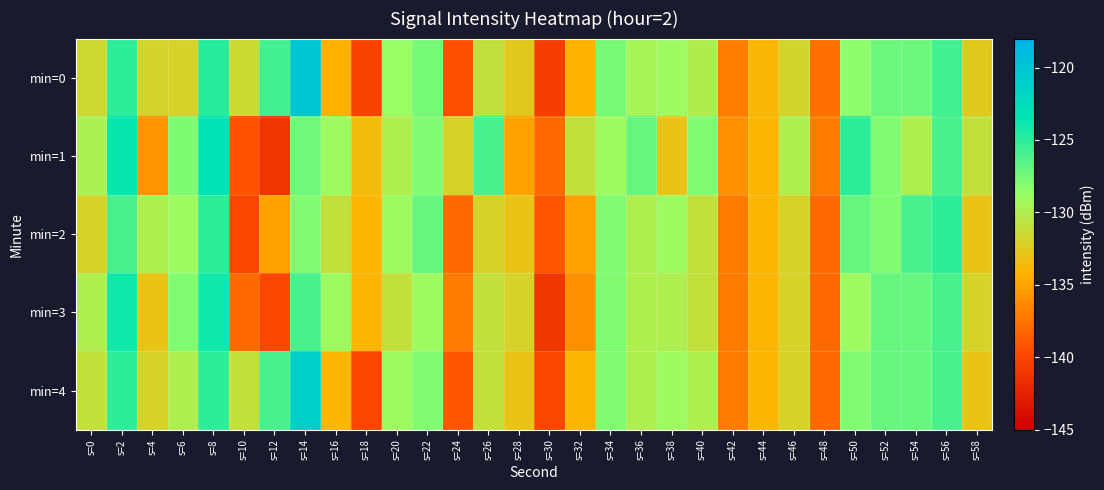

Reading left to right, list all the values displayed in this chart.

min=0: s=0=-131.5	s=2=-125.0	s=4=-131.8	s=6=-132.0	s=8=-124.8	s=10=-131.4	s=12=-125.7	s=14=-120.2	s=16=-134.3	s=18=-140.3	s=20=-128.8	s=22=-127.5	s=24=-139.4	s=26=-130.9	s=28=-132.6	s=30=-140.5	s=32=-134.2	s=34=-127.6	s=36=-129.6	s=38=-129.0	s=40=-130.0	s=42=-137.0	s=44=-133.9	s=46=-131.7	s=48=-137.7	s=50=-128.4	s=52=-127.2	s=54=-127.3	s=56=-125.7	s=58=-132.6
min=1: s=0=-129.8	s=2=-123.6	s=4=-135.8	s=6=-127.8	s=8=-123.2	s=10=-139.2	s=12=-141.1	s=14=-127.3	s=16=-129.0	s=18=-133.6	s=20=-130.0	s=22=-128.0	s=24=-132.0	s=26=-126.0	s=28=-135.0	s=30=-138.0	s=32=-131.0	s=34=-129.0	s=36=-127.0	s=38=-133.0	s=40=-128.0	s=42=-136.0	s=44=-134.0	s=46=-130.0	s=48=-137.0	s=50=-125.0	s=52=-128.0	s=54=-130.0	s=56=-126.0	s=58=-131.0
min=2: s=0=-132.0	s=2=-126.0	s=4=-130.0	s=6=-129.0	s=8=-125.0	s=10=-140.0	s=12=-135.0	s=14=-128.0	s=16=-131.0	s=18=-134.0	s=20=-129.0	s=22=-127.0	s=24=-138.0	s=26=-132.0	s=28=-133.0	s=30=-139.0	s=32=-135.0	s=34=-128.0	s=36=-130.0	s=38=-129.0	s=40=-131.0	s=42=-137.0	s=44=-134.0	s=46=-132.0	s=48=-138.0	s=50=-127.0	s=52=-128.0	s=54=-126.0	s=56=-125.0	s=58=-133.0
min=3: s=0=-130.0	s=2=-124.0	s=4=-133.0	s=6=-128.0	s=8=-124.0	s=10=-138.0	s=12=-140.0	s=14=-126.0	s=16=-129.0	s=18=-134.0	s=20=-131.0	s=22=-129.0	s=24=-137.0	s=26=-131.0	s=28=-132.0	s=30=-141.0	s=32=-136.0	s=34=-128.0	s=36=-130.0	s=38=-130.0	s=40=-131.0	s=42=-137.0	s=44=-134.0	s=46=-132.0	s=48=-138.0	s=50=-129.0	s=52=-127.0	s=54=-127.0	s=56=-126.0	s=58=-132.0
min=4: s=0=-131.0	s=2=-125.0	s=4=-132.0	s=6=-130.0	s=8=-125.0	s=10=-131.0	s=12=-126.0	s=14=-121.0	s=16=-134.0	s=18=-140.0	s=20=-129.0	s=22=-128.0	s=24=-139.0	s=26=-131.0	s=28=-133.0	s=30=-140.0	s=32=-134.0	s=34=-128.0	s=36=-130.0	s=38=-129.0	s=40=-130.0	s=42=-137.0	s=44=-134.0	s=46=-132.0	s=48=-138.0	s=50=-128.0	s=52=-127.0	s=54=-127.0	s=56=-126.0	s=58=-133.0